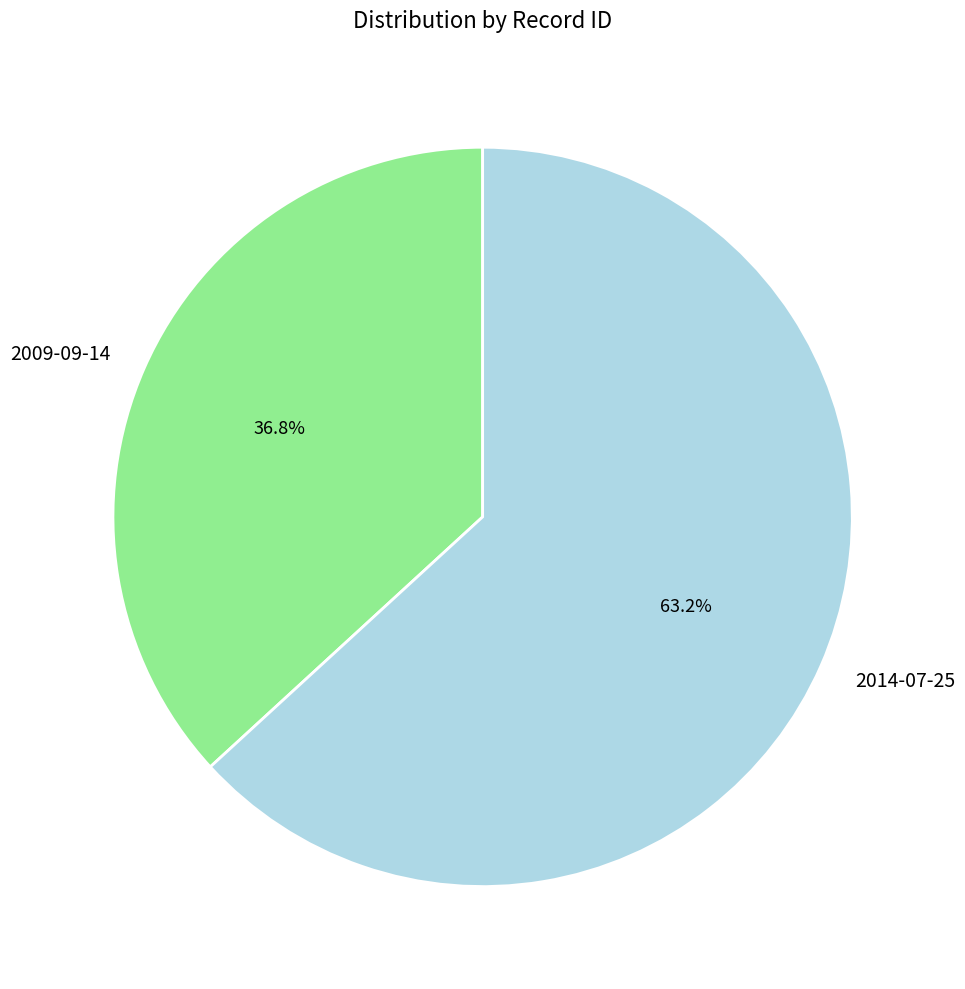

The 2014-07-25 slice represents 63% of the pie. True or false?

True